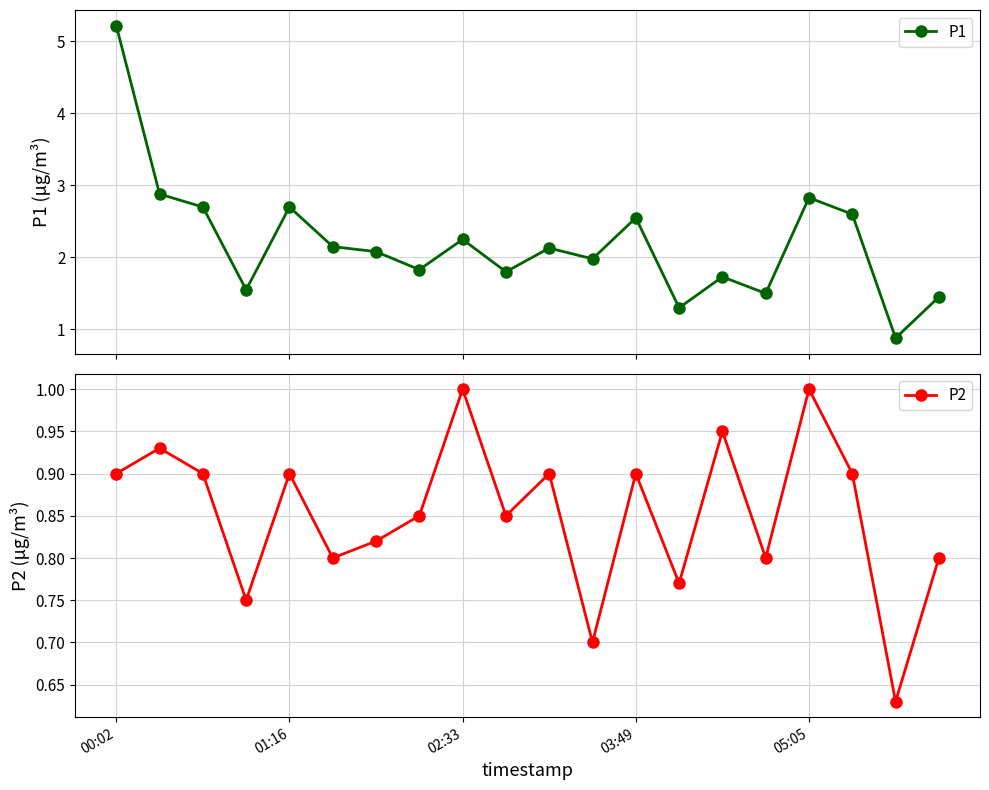

True or false: P1 has more than 2 points higher than both neighbors.

True